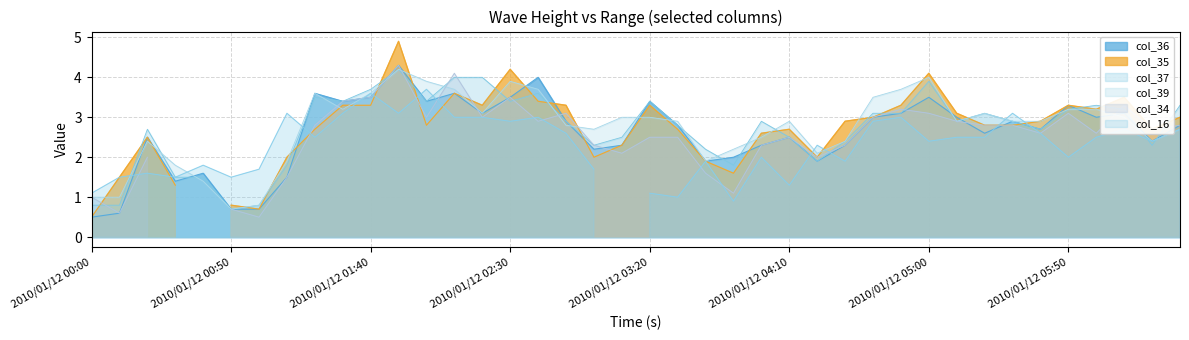

What is the total value across all series at 2010/01/12 04:30?

7.1